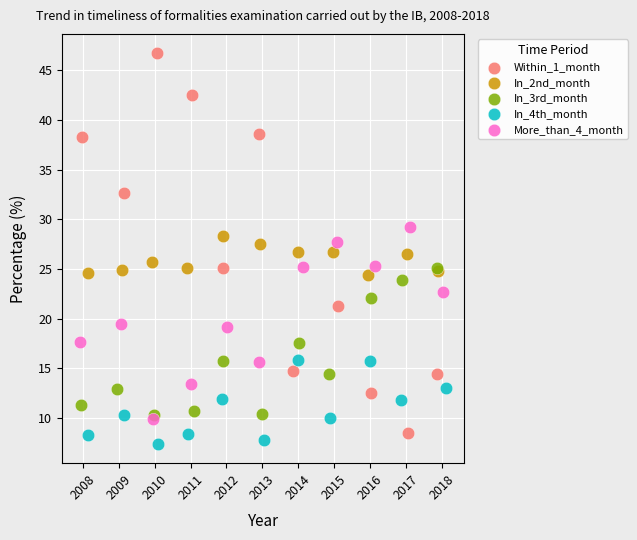

Which series has the largest Y range (max minus min)?

Within_1_month